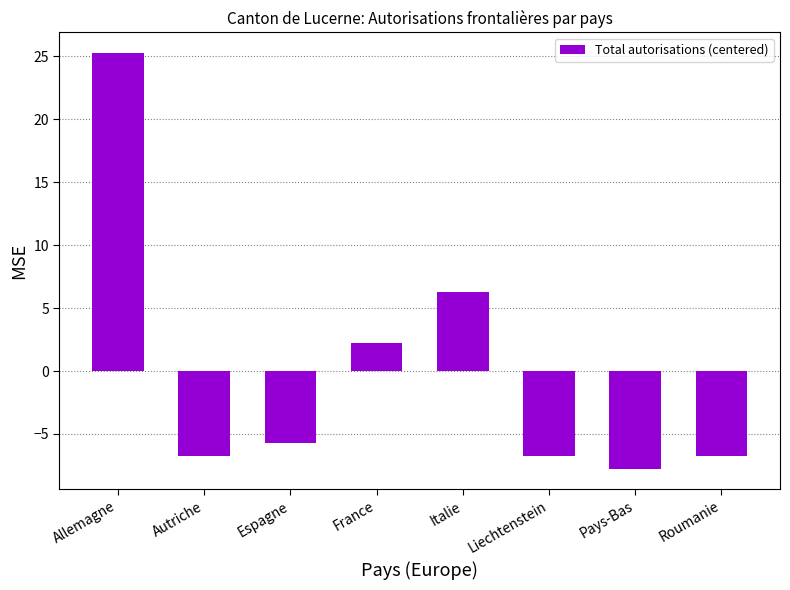

At which label does the data first exceed -5?

Allemagne